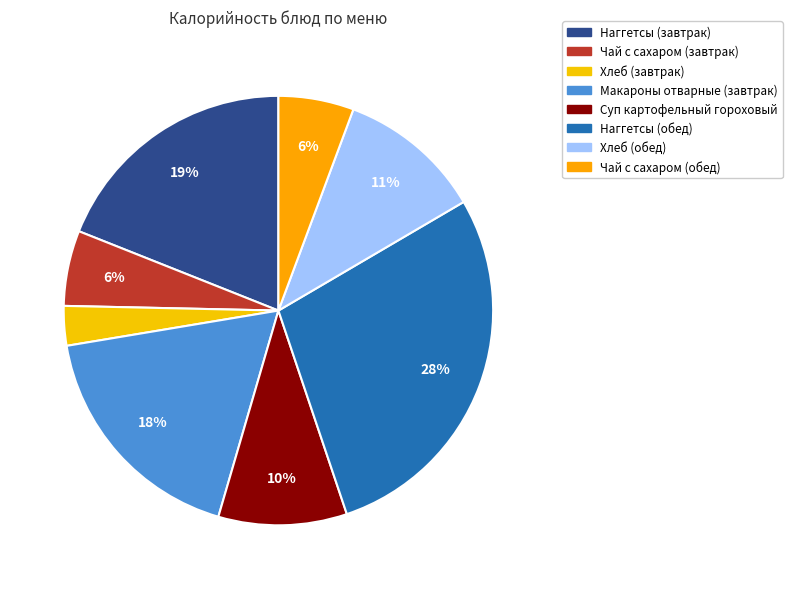

What is the smallest slice in the pie chart?

Хлеб (завтрак)